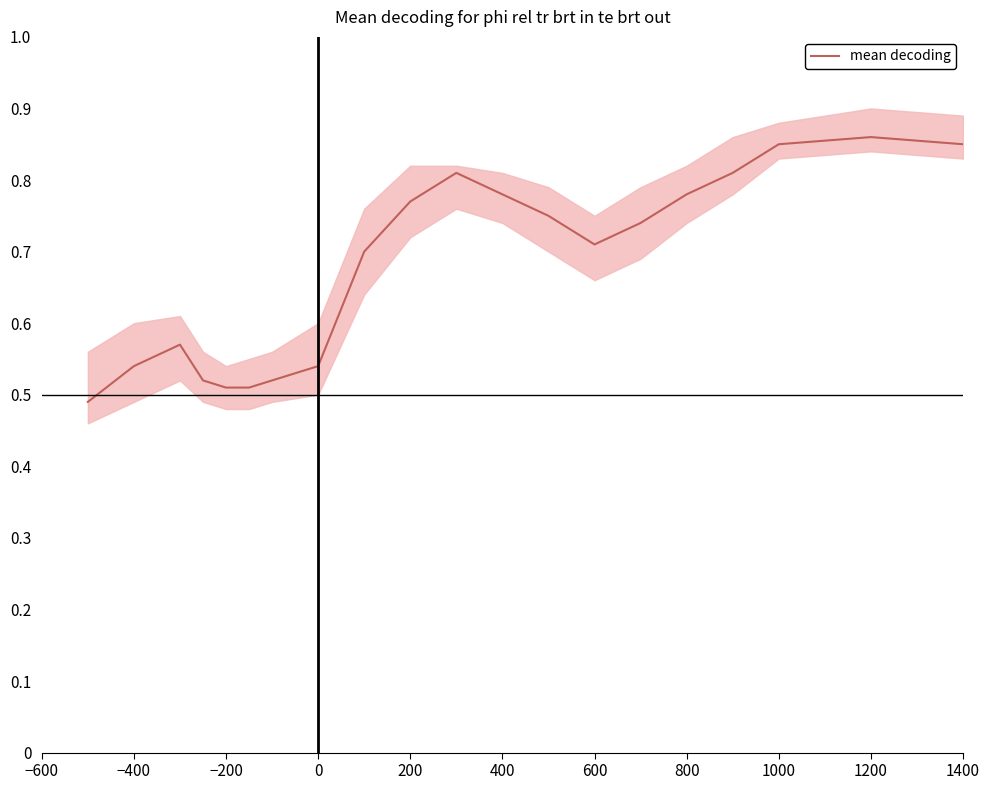

How many lines are shown in the chart?

1